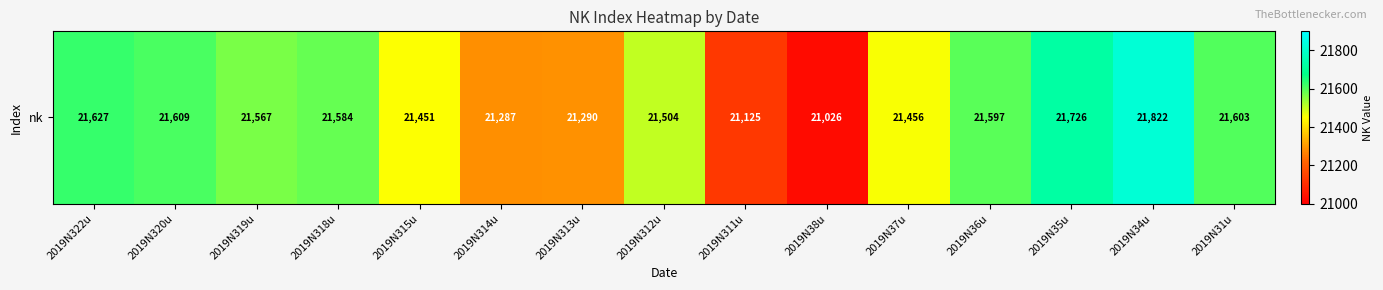

Rank the categories by value from highest to lowest.

2019N34u, 2019N35u, 2019N322u, 2019N320u, 2019N31u, 2019N36u, 2019N318u, 2019N319u, 2019N312u, 2019N37u, 2019N315u, 2019N313u, 2019N314u, 2019N311u, 2019N38u